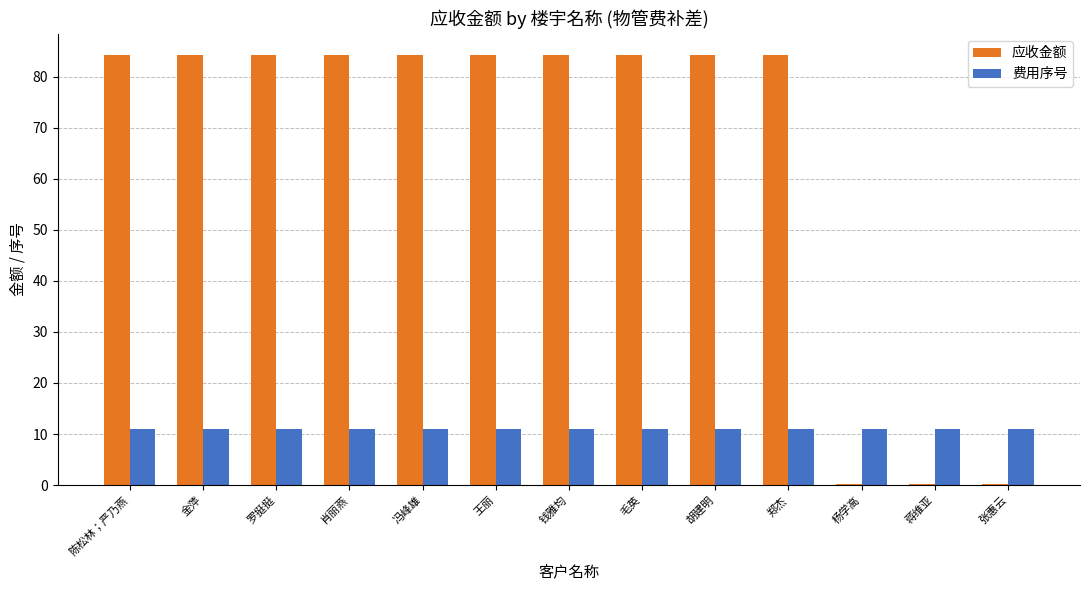

Is the value of 费用序号 at 杨学高 greater than the value of 应收金额 at 杨学高?

Yes